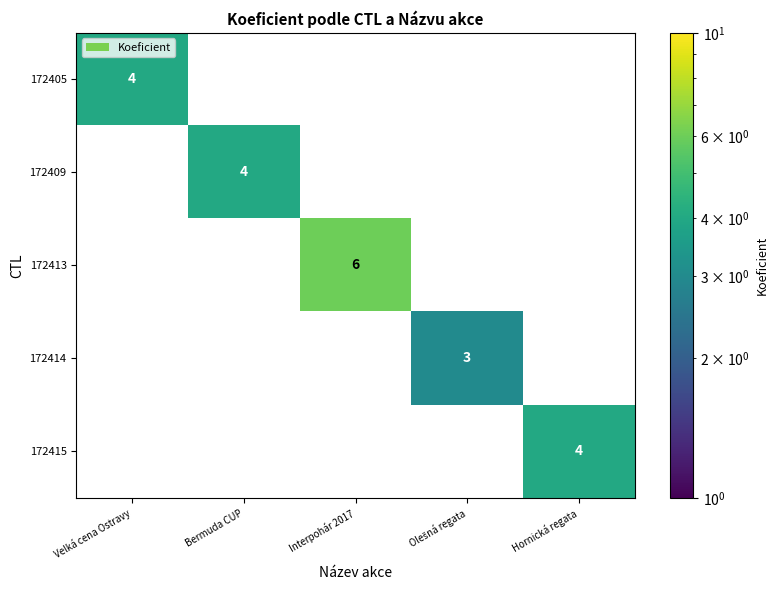

Which series has the largest range (max minus min)?

172413